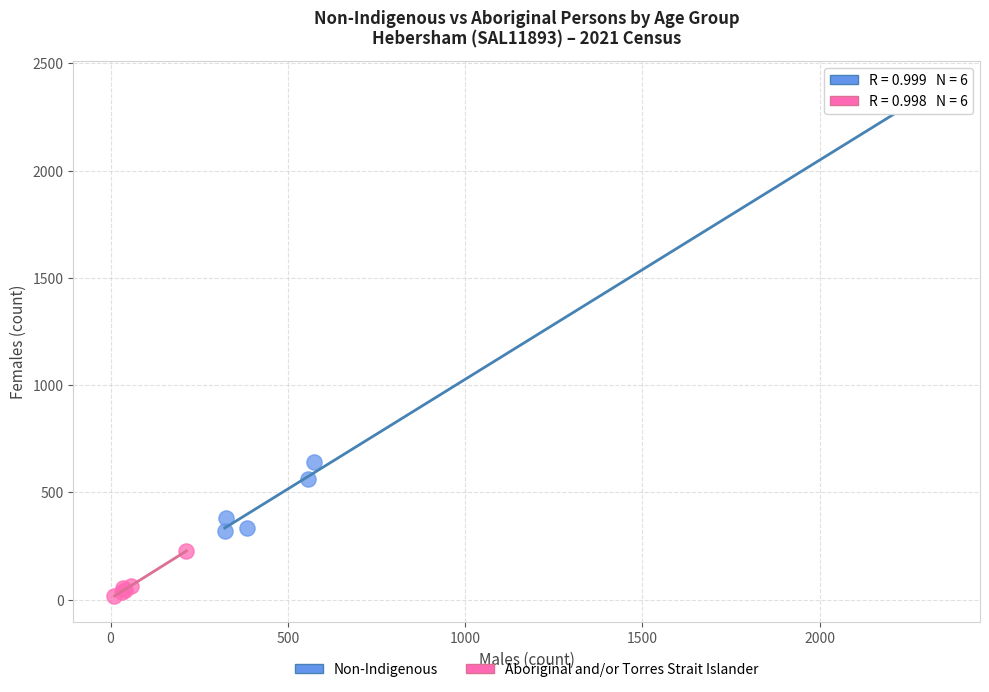

Which series contains the highest Y value?

Non-Indigenous